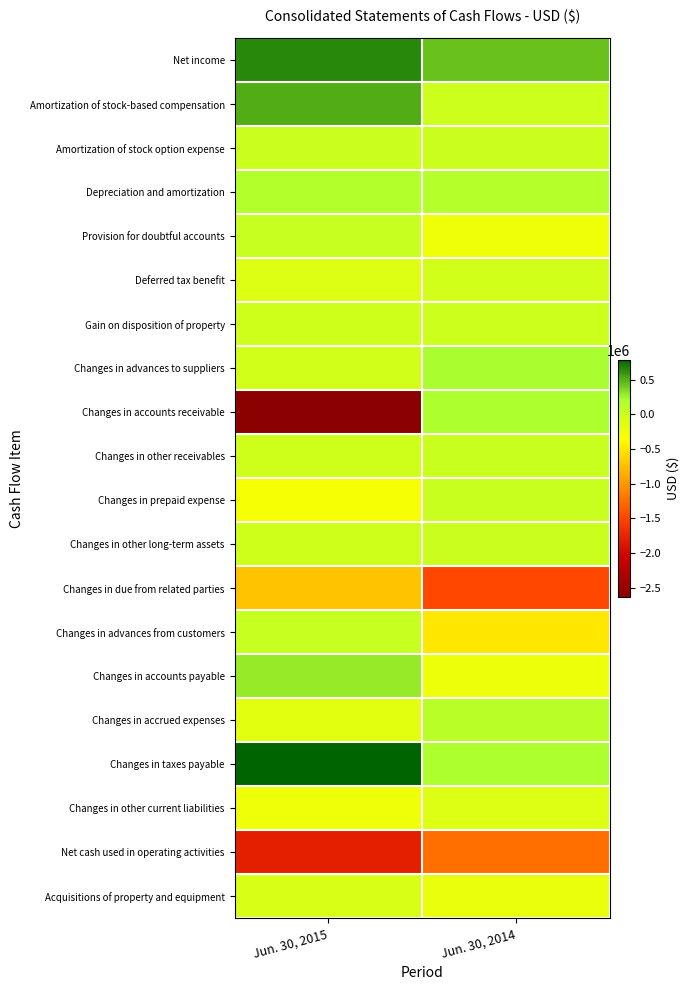

What is the greatest value displayed?

789188